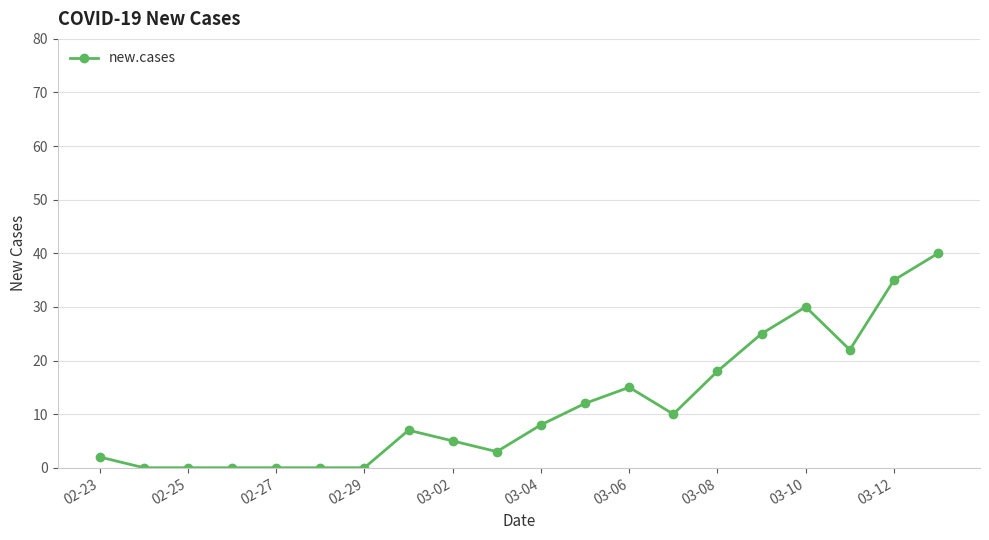

How many lines are shown in the chart?

1